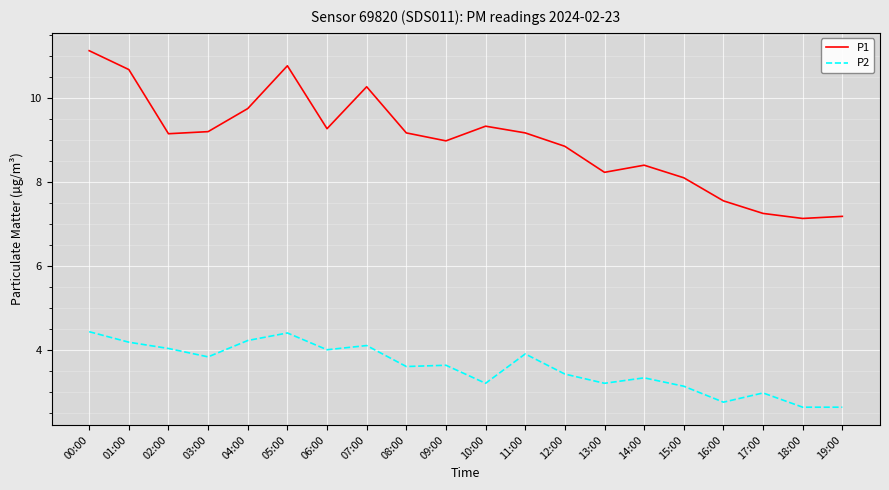

True or false: P1 and P2 intersect in this chart.

False